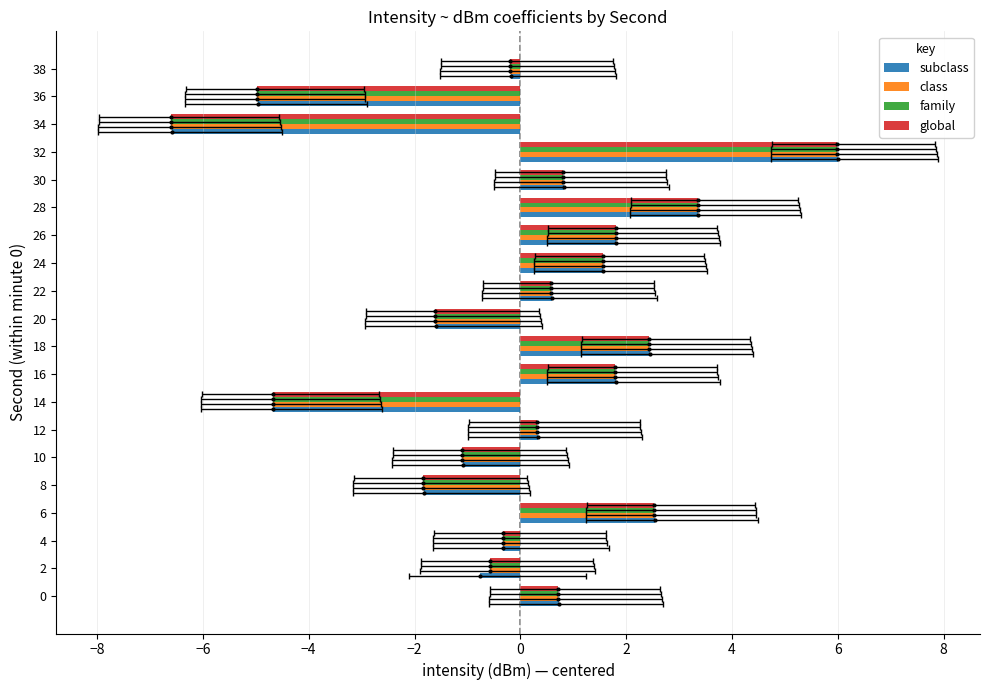

Is it true that class equals -0.8 at 2?

False